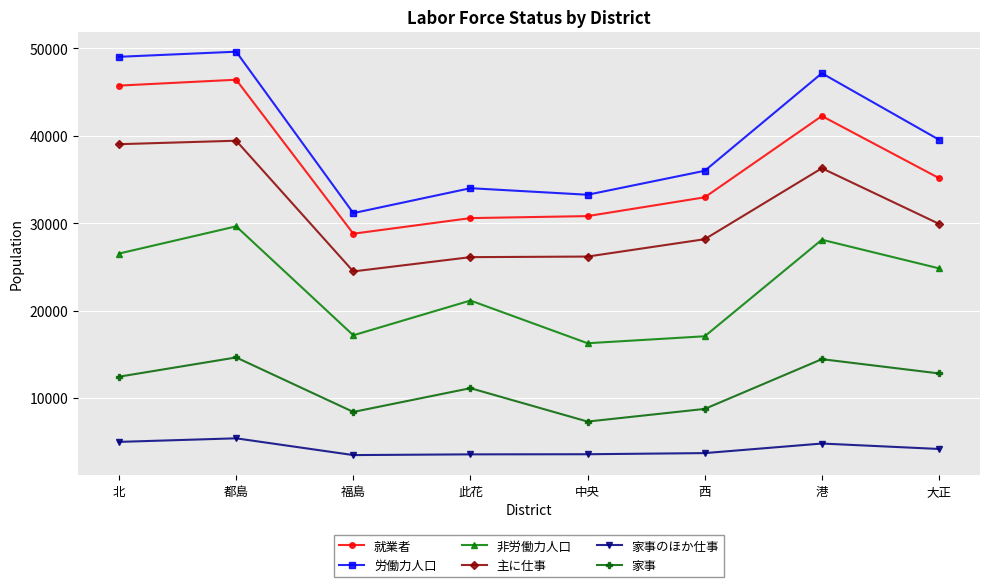

What is the value of the 主に仕事 point at the 7th from the left?

36285